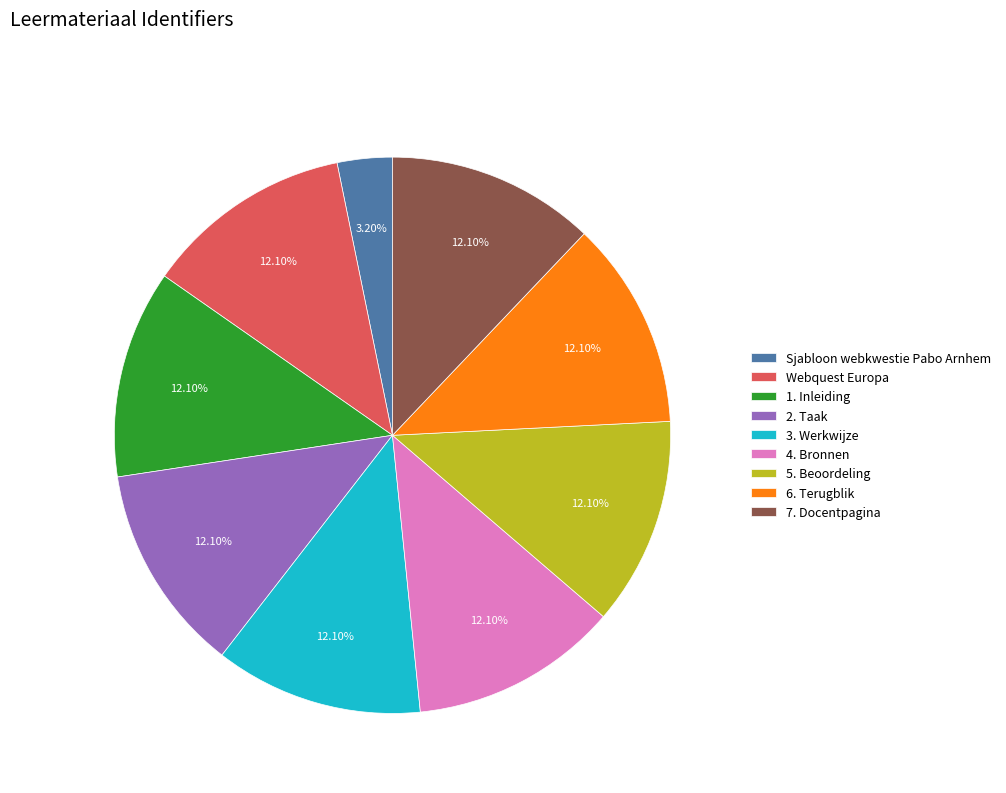

How many segments does this pie chart have?

9